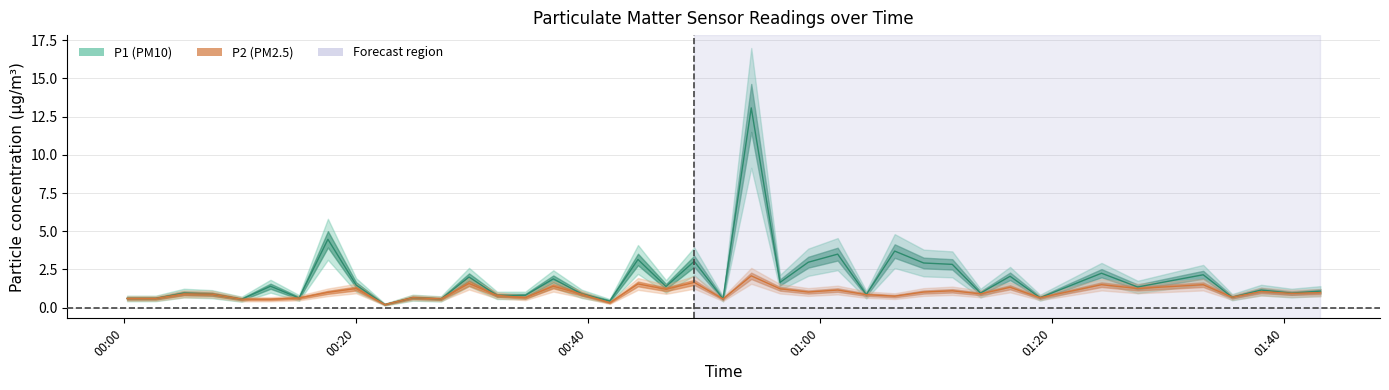

True or false: P2 and P1 cross at least once.

False